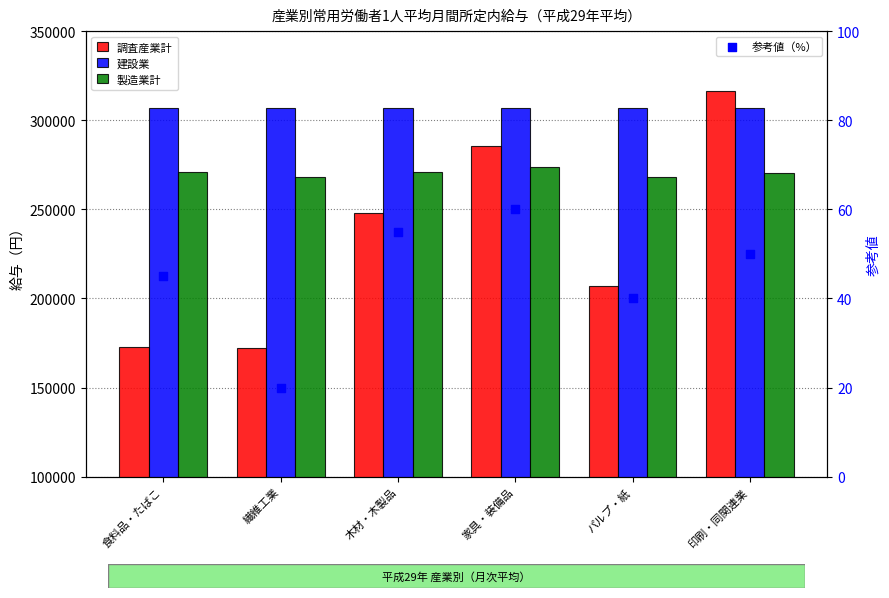

What is the total value across all series at 家具・装備品?

866044